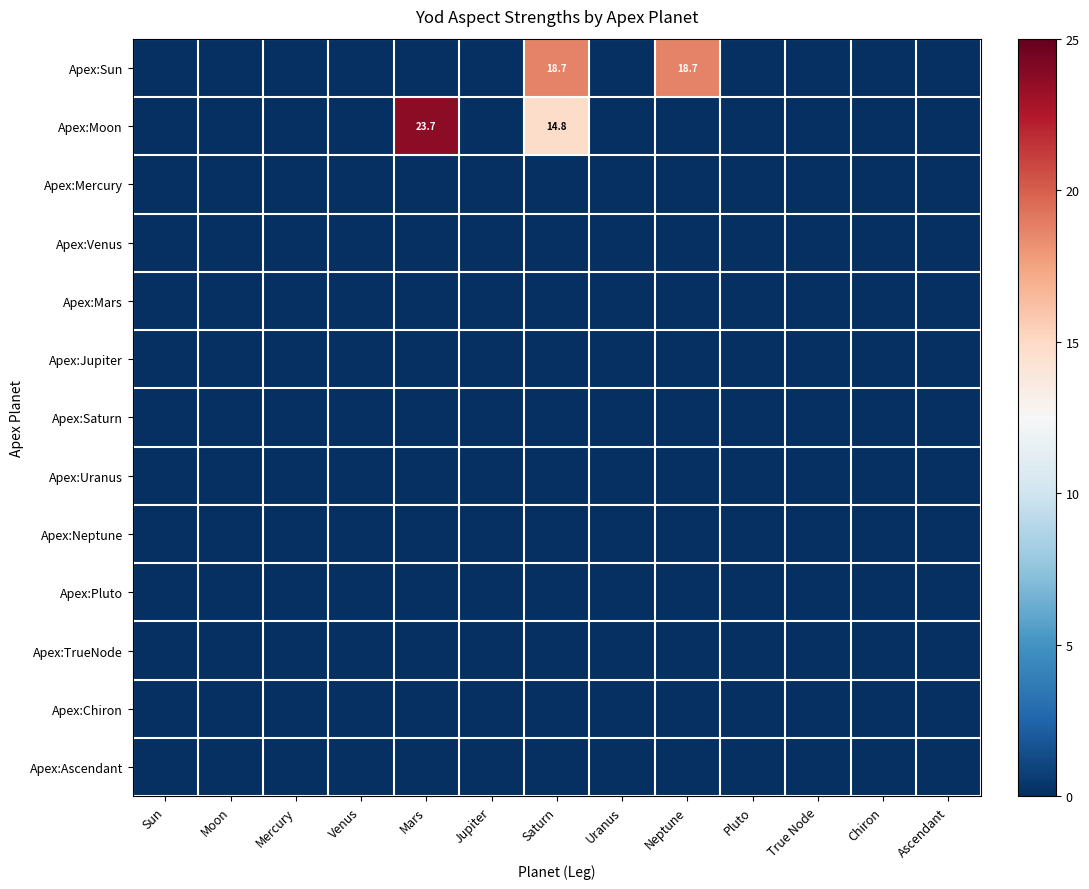

Between Mercury and Saturn, which series saw the biggest shift?

Apex:Sun